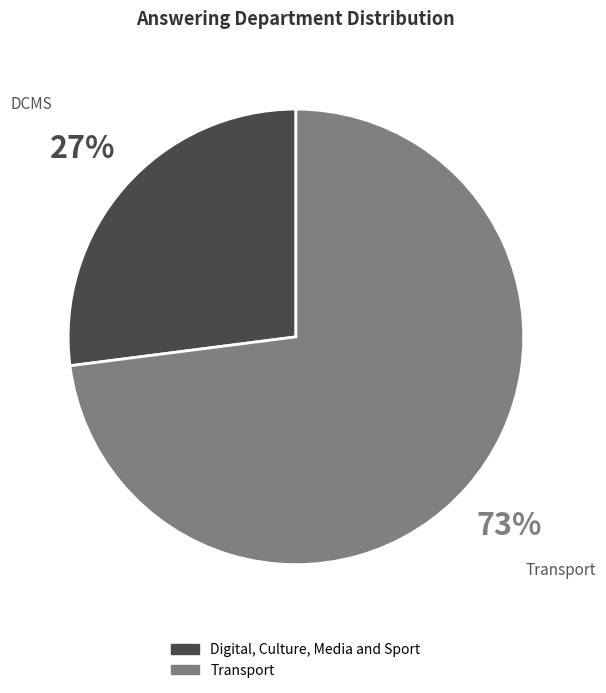

What is the ratio of the value at Transport to the value at Digital, Culture, Media and Sport?

2.7